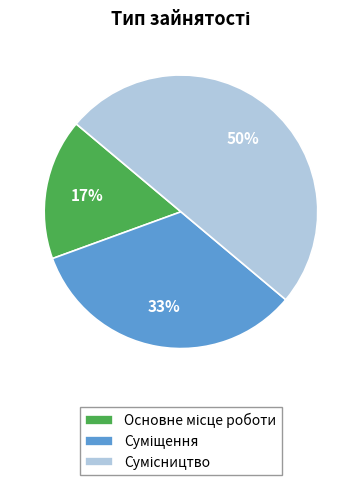

To the nearest percent, what is the difference between the largest and smallest slice percentages?

33%